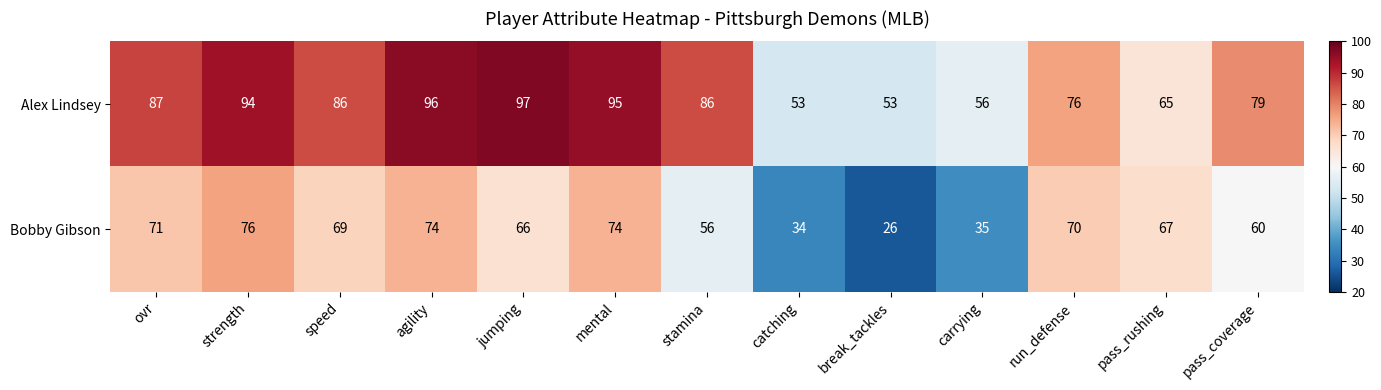

Is the value of Alex Lindsey at jumping greater than the value of Bobby Gibson at carrying?

Yes